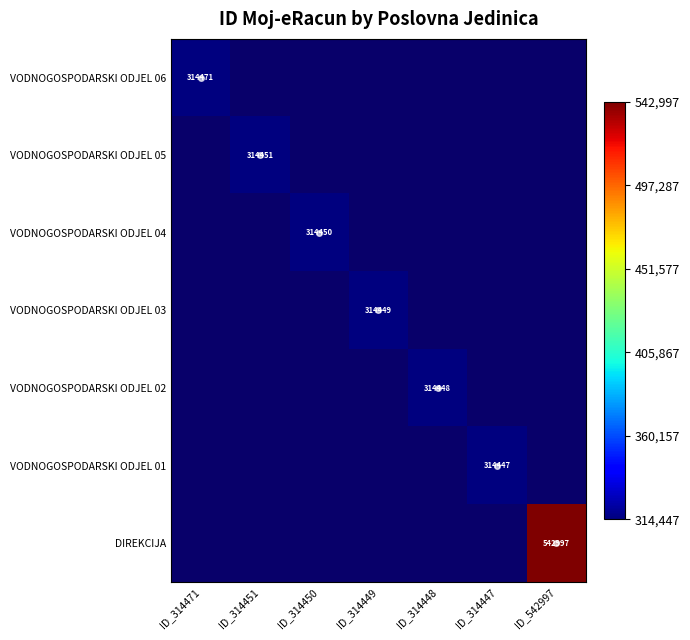

True or false: VODNOGOSPODARSKI ODJEL 01 has a value of 417012 at ID_314447.

False